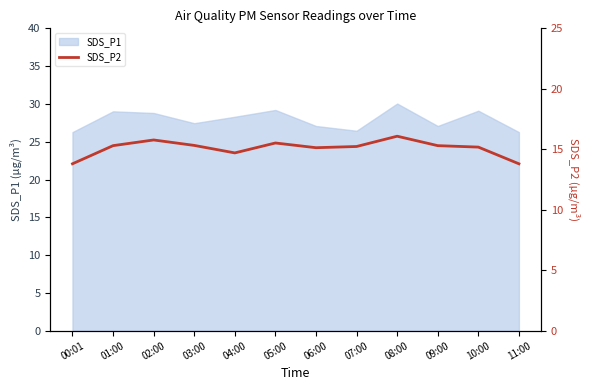

How many lines are shown in the chart?

1